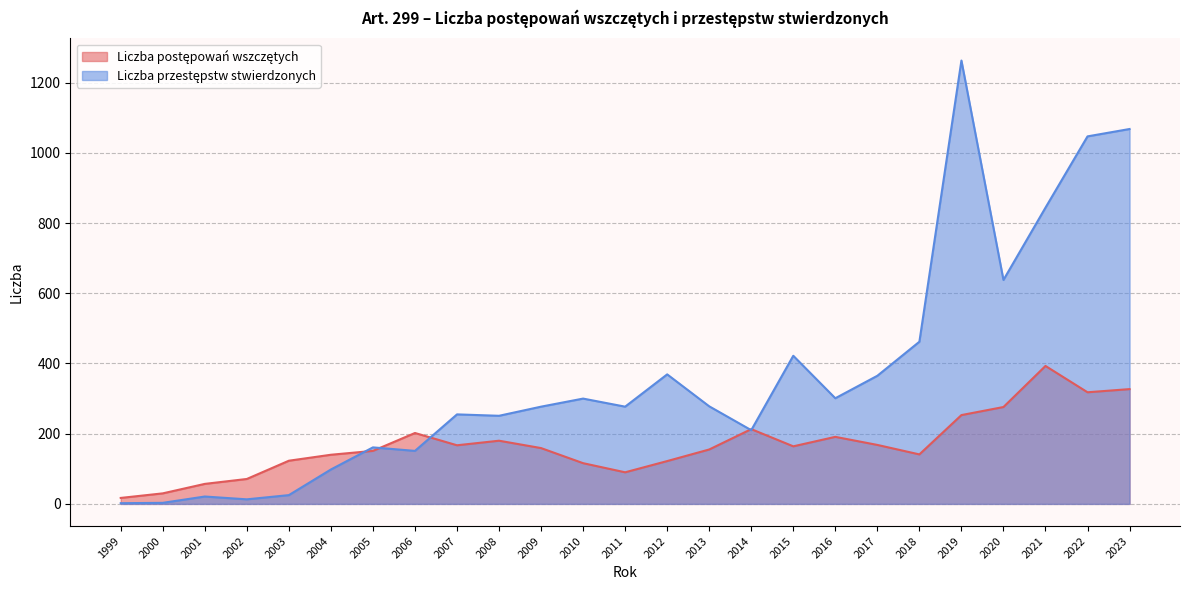

What is the average value of the Liczba postępowań wszczętych series?

169